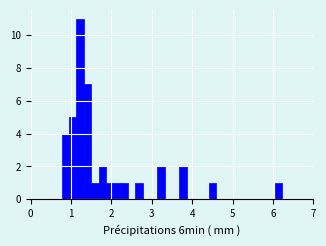

Around what value on the x-axis is the tallest bar? Give the approximate position of its centre, as read against the axis.

1.2